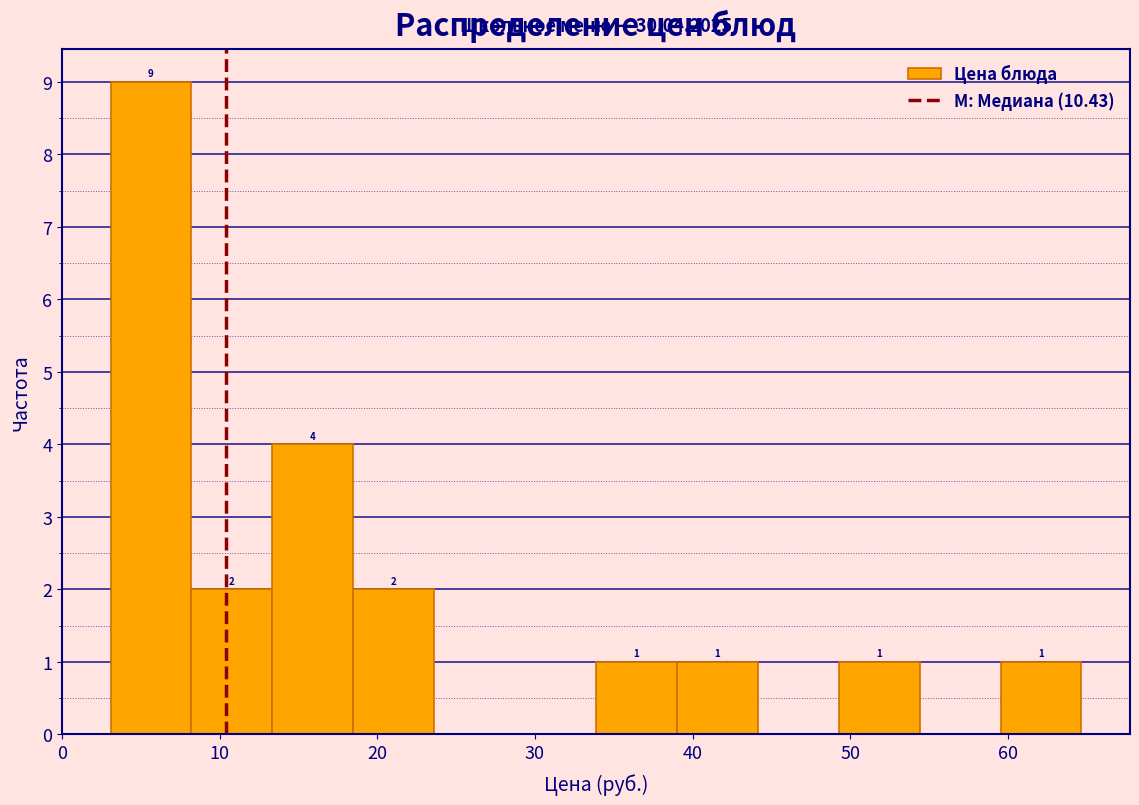

Over which range of the x-axis is the bar tallest?

3 to 8